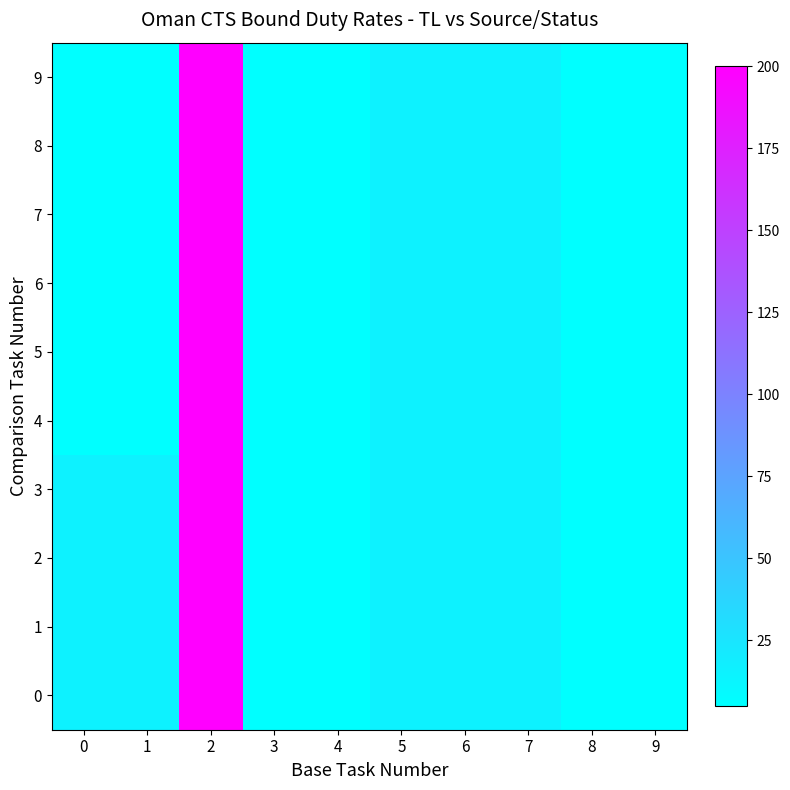

Reading left to right, transcribe all the data shown in this chart.

0: 0=15	1=15	2=200	3=5	4=5	5=15	6=15	7=15	8=5	9=5
1: 0=15	1=15	2=200	3=5	4=5	5=15	6=15	7=15	8=5	9=5
2: 0=15	1=15	2=200	3=5	4=5	5=15	6=15	7=15	8=5	9=5
3: 0=15	1=15	2=200	3=5	4=5	5=15	6=15	7=15	8=5	9=5
4: 0=5	1=5	2=200	3=5	4=5	5=15	6=15	7=15	8=5	9=5
5: 0=5	1=5	2=200	3=5	4=5	5=15	6=15	7=15	8=5	9=5
6: 0=5	1=5	2=200	3=5	4=5	5=15	6=15	7=15	8=5	9=5
7: 0=5	1=5	2=200	3=5	4=5	5=15	6=15	7=15	8=5	9=5
8: 0=5	1=5	2=200	3=5	4=5	5=15	6=15	7=15	8=5	9=5
9: 0=5	1=5	2=200	3=5	4=5	5=15	6=15	7=15	8=5	9=5